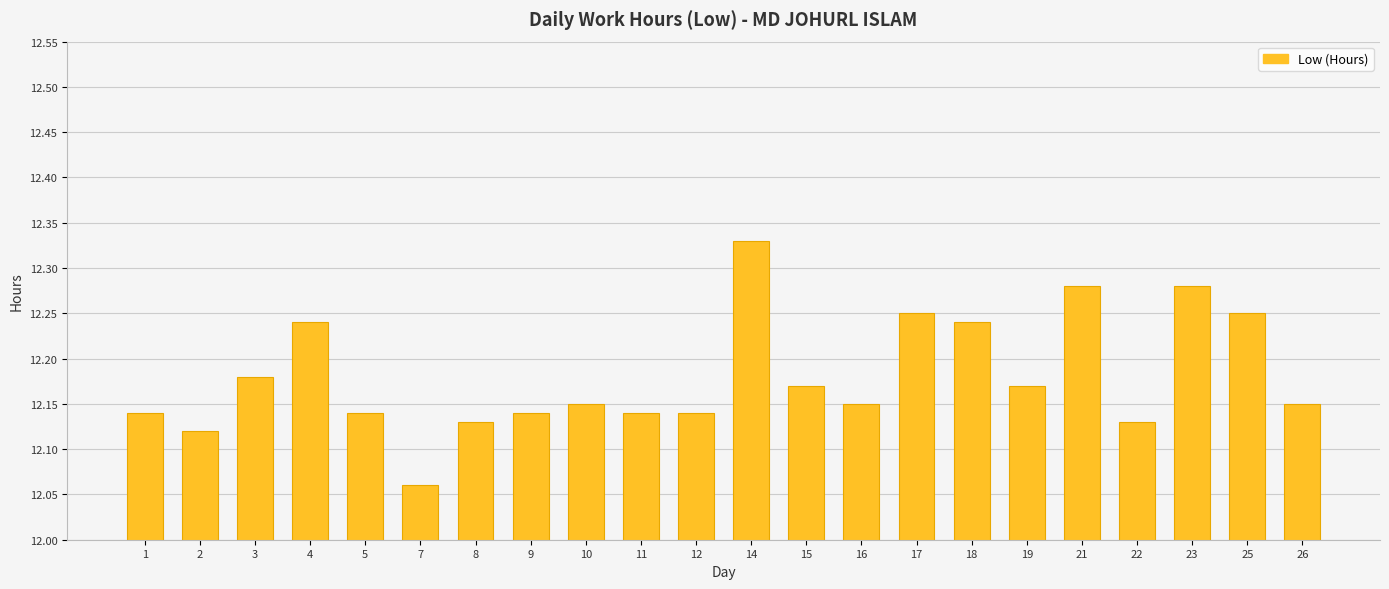

What is the difference between the maximum and minimum values?

0.3